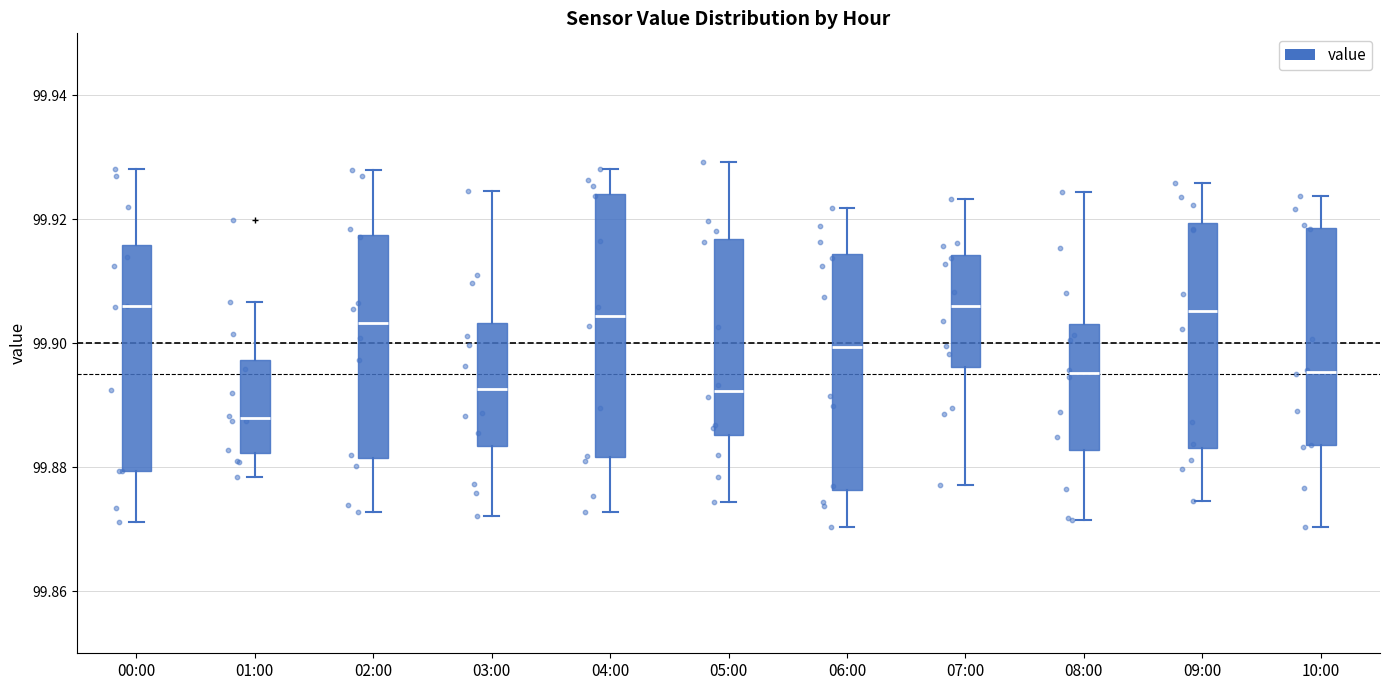

Reading left to right, transcribe this box plot: for each box, give where its median line is, the range the box spans, and where its two whiskers end, as read against the y-axis. The values are not printed on the chart, so give them approximately, as read against the axis.

00:00: median 99.906, box 99.880 to 99.916, whiskers 99.872 to 99.928
01:00: median 99.888, box 99.882 to 99.898, whiskers 99.878 to 99.906
02:00: median 99.904, box 99.882 to 99.918, whiskers 99.872 to 99.928
03:00: median 99.892, box 99.884 to 99.904, whiskers 99.872 to 99.924
04:00: median 99.904, box 99.882 to 99.924, whiskers 99.872 to 99.928
05:00: median 99.892, box 99.886 to 99.916, whiskers 99.874 to 99.930
06:00: median 99.900, box 99.876 to 99.914, whiskers 99.870 to 99.922
07:00: median 99.906, box 99.896 to 99.914, whiskers 99.878 to 99.924
08:00: median 99.896, box 99.882 to 99.904, whiskers 99.872 to 99.924
09:00: median 99.906, box 99.884 to 99.920, whiskers 99.874 to 99.926
10:00: median 99.896, box 99.884 to 99.918, whiskers 99.870 to 99.924